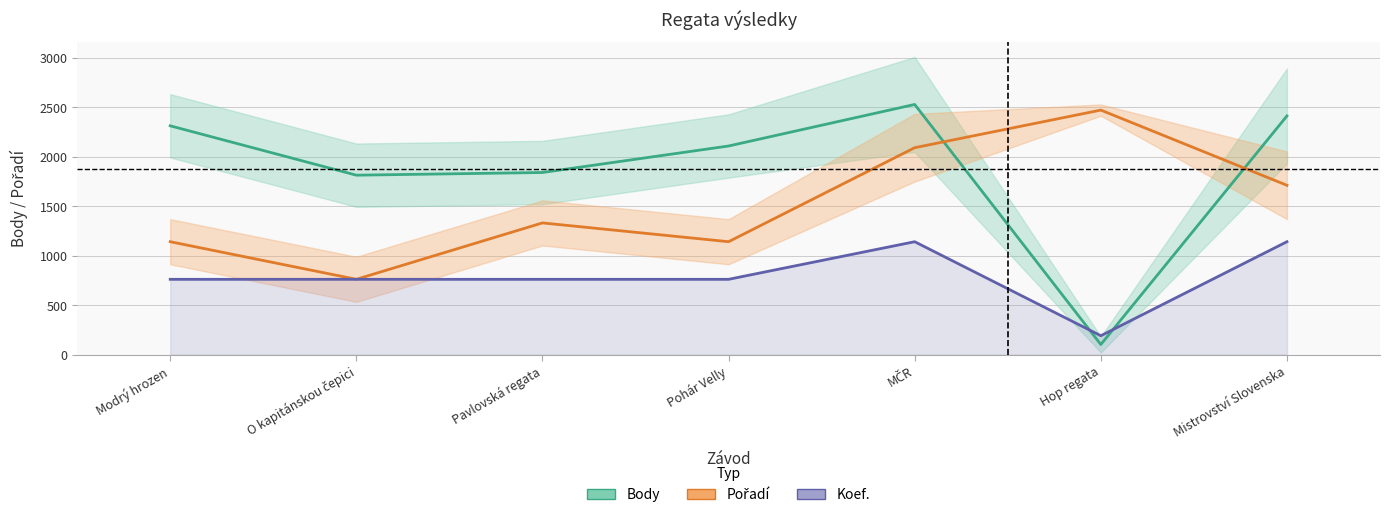

Reading left to right, what are all the values shown in this chart?

Body: Modrý hrozen=2312.0	O kapitánskou čepici=1813.0	Pavlovská regata=1840.0	Pohár Velly=2108.0	MČR=2528.0	Hop regata=101.0	Mistrovství Slovenska=2412.0
Pořadí: Modrý hrozen=1140.5	O kapitánskou čepici=760.3	Pavlovská regata=1330.5	Pohár Velly=1140.5	MČR=2090.8	Hop regata=2471.0	Mistrovství Slovenska=1710.7
Koef.: Modrý hrozen=760.3	O kapitánskou čepici=760.3	Pavlovská regata=760.3	Pohár Velly=760.3	MČR=1140.5	Hop regata=190.1	Mistrovství Slovenska=1140.5